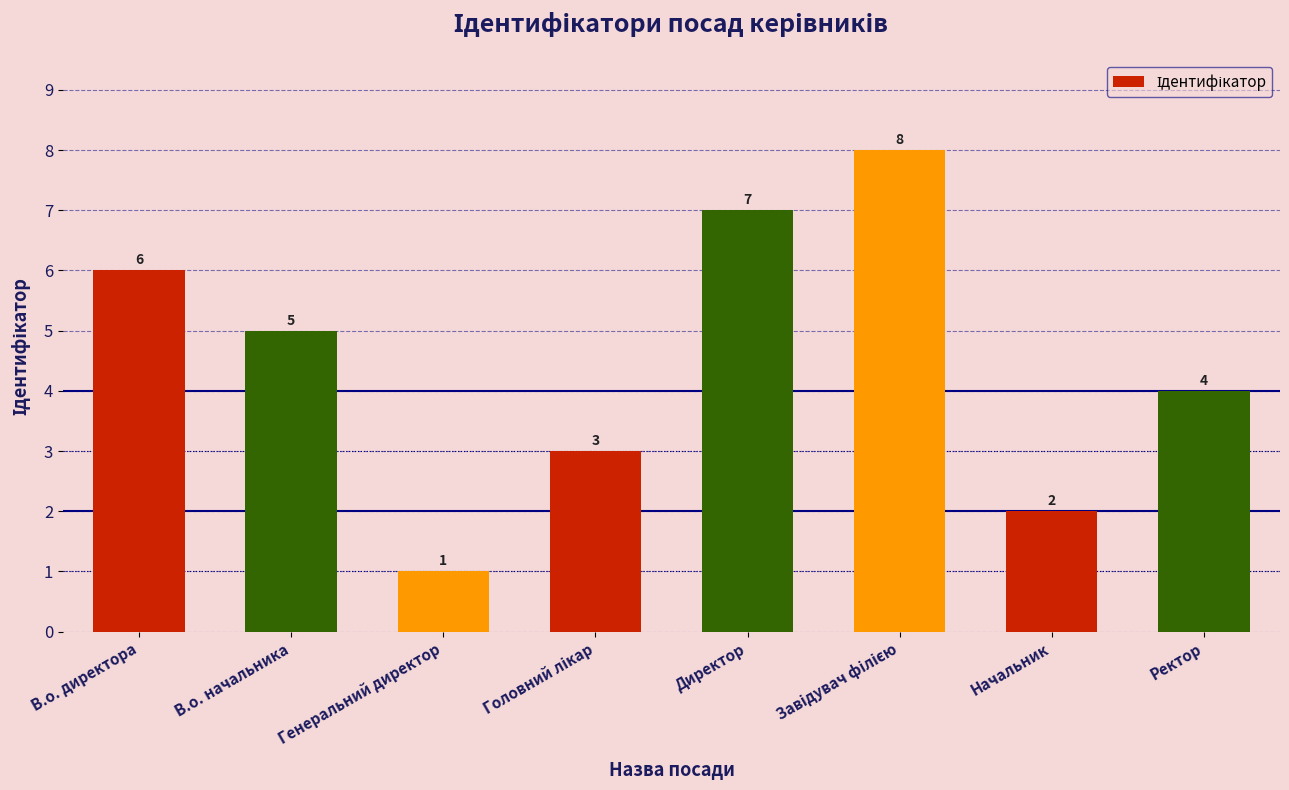

True or false: the data shows 1 at Генеральний директор.

True